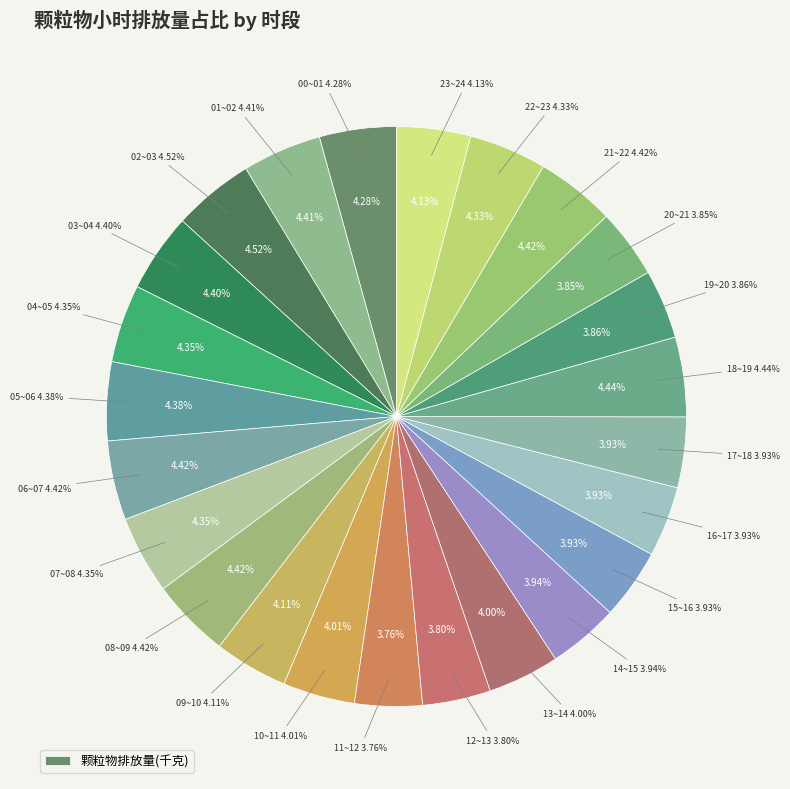

What portion of the pie excludes 08~09?

95.6%